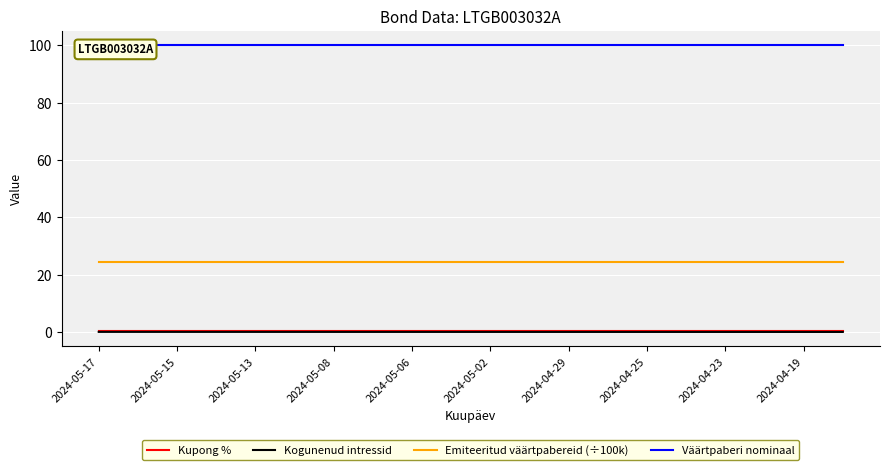

True or false: Emiteeritud väärtpabereid (÷100k) and Väärtpaberi nominaal intersect in this chart.

False